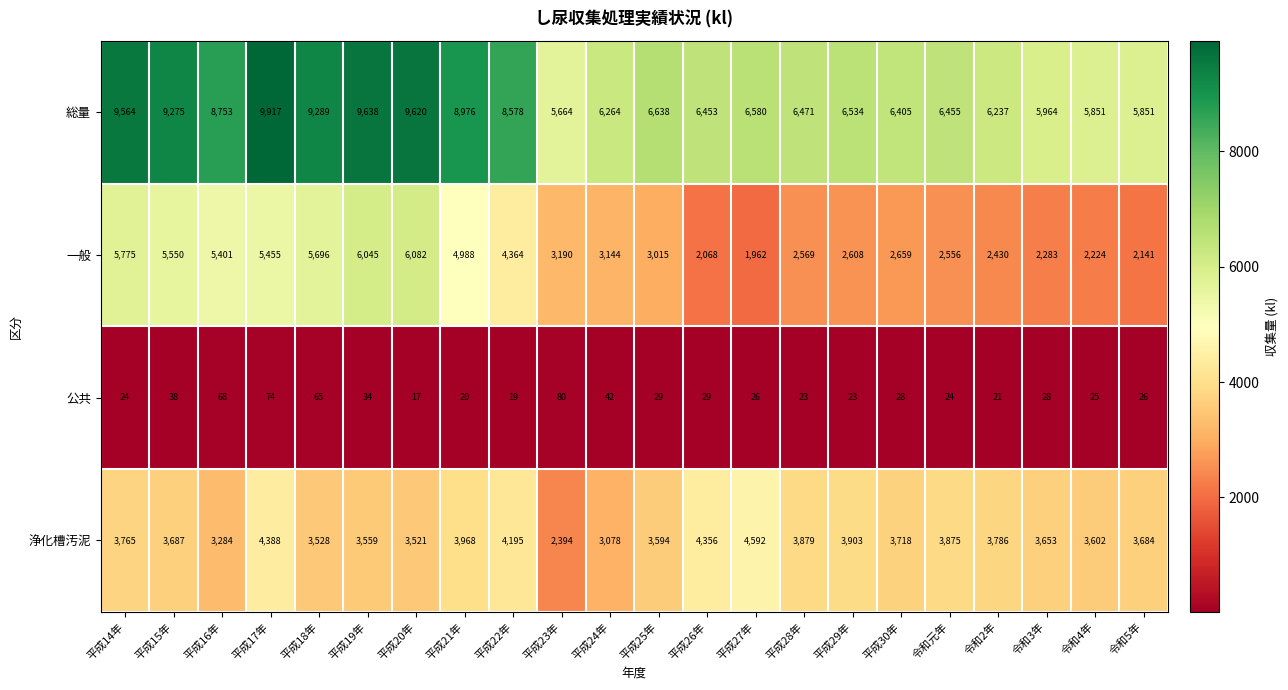

Where is 公共 nearest to the value 48?

平成24年